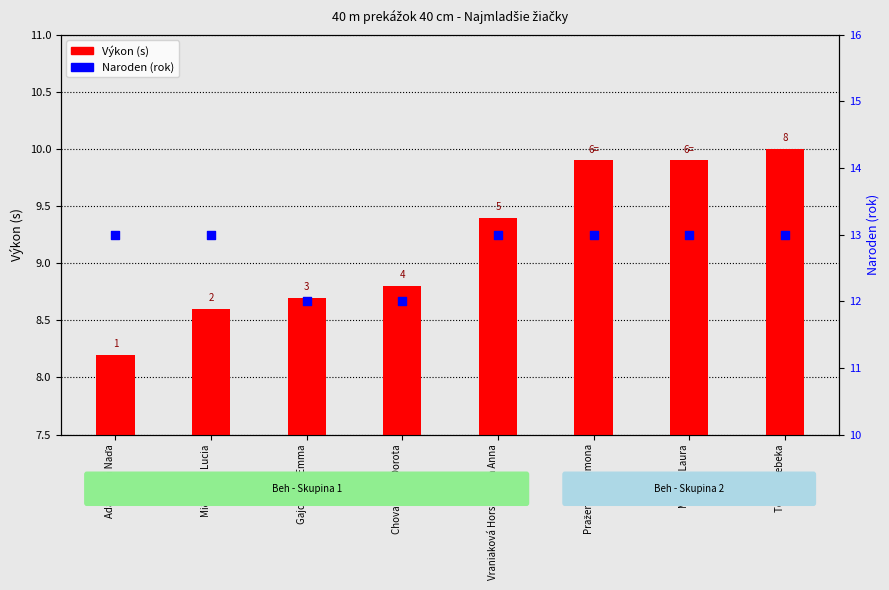

Which series reaches the minimum Y coordinate?

Výkon